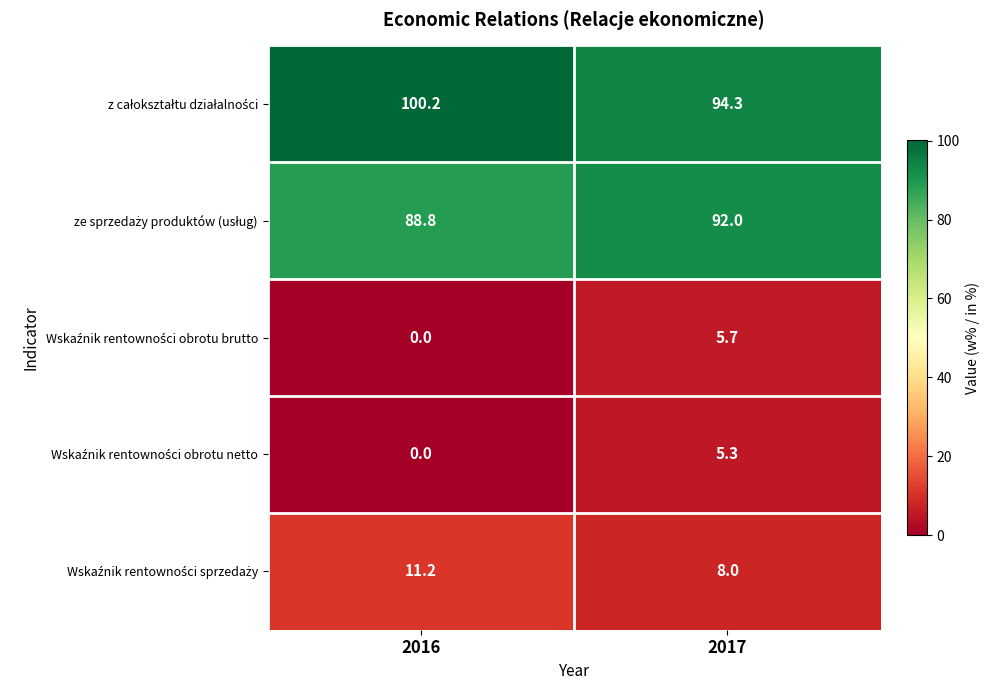

What is the total value across all series at 2016?

200.2